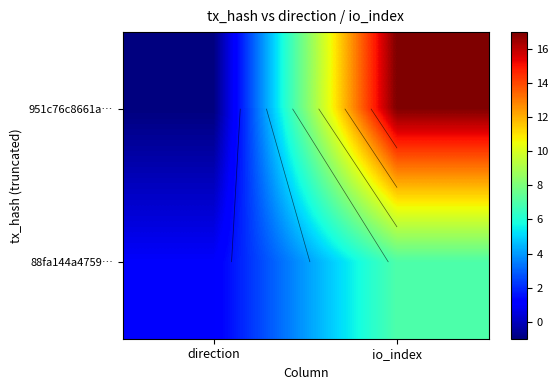

Between direction and io_index, which is larger?

io_index